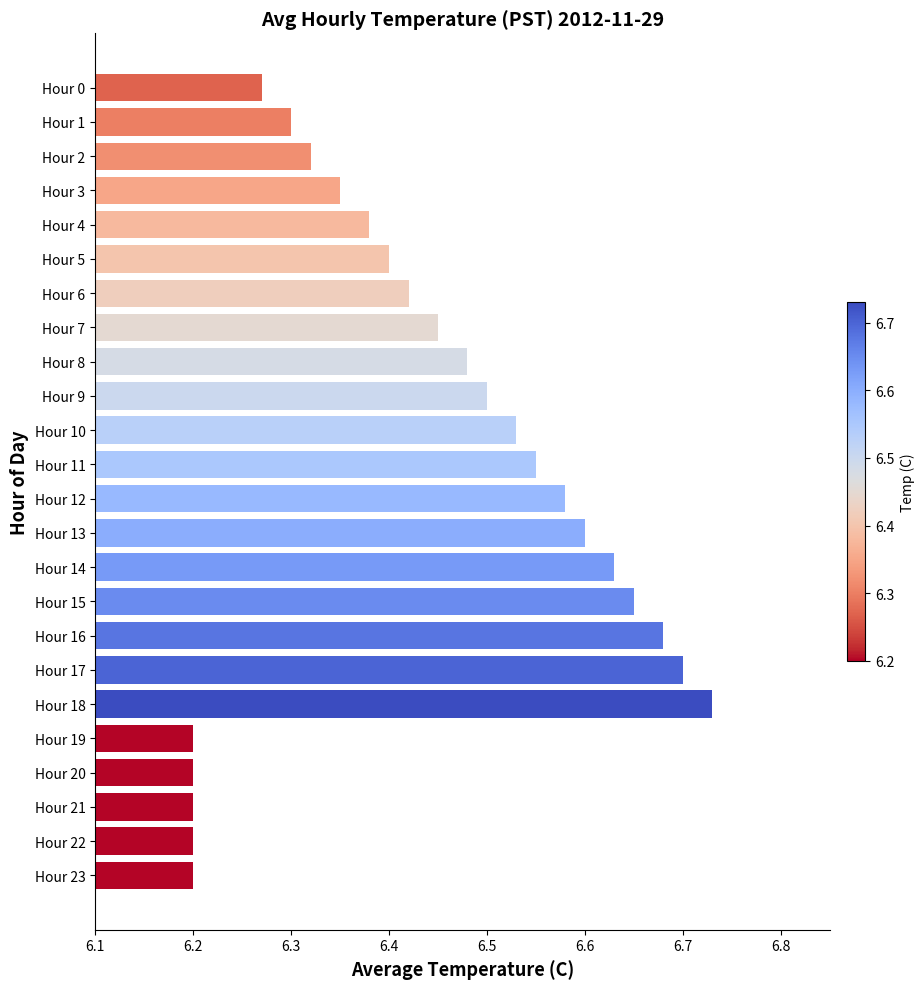

What is the approximate value at Hour 19?

6.2